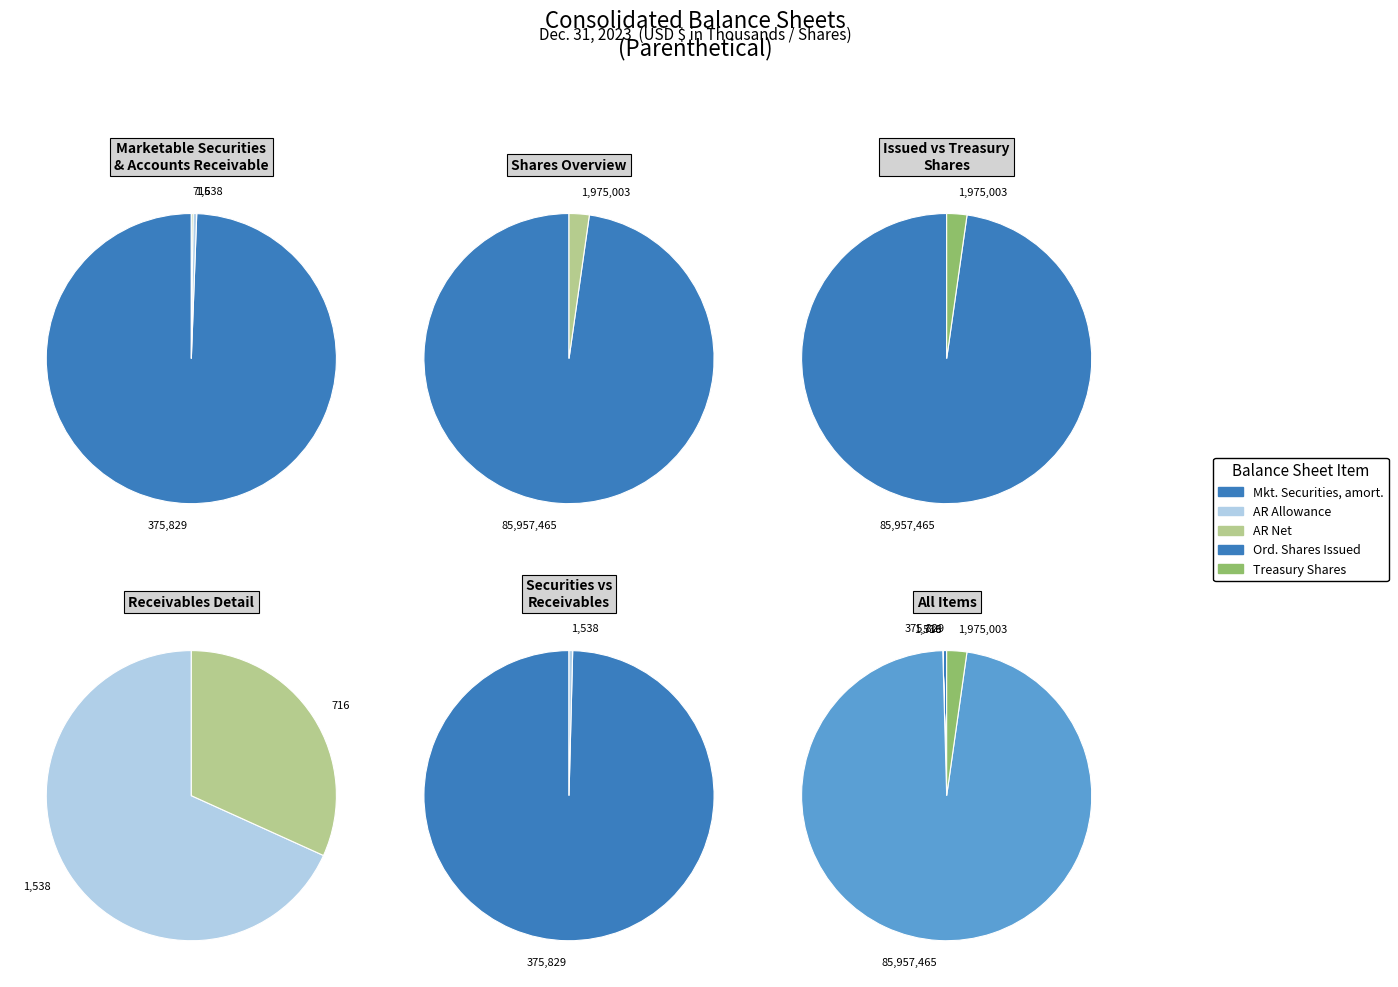

True or false: Marketable securities, amortization accounts for 7% of the total.

False